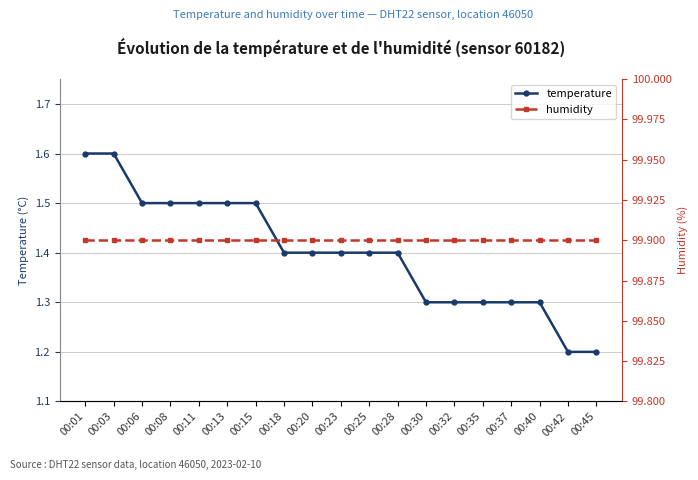

What is the value of the humidity point at the 5th from the left?

99.9